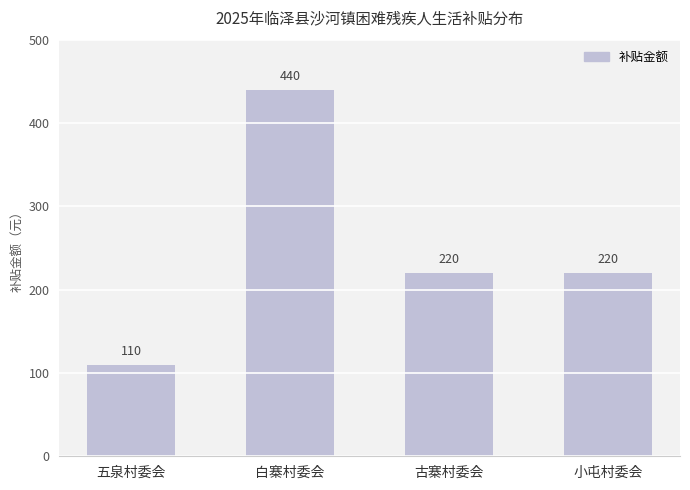

What value does the data have at 白寨村委会, to the nearest 50?

450